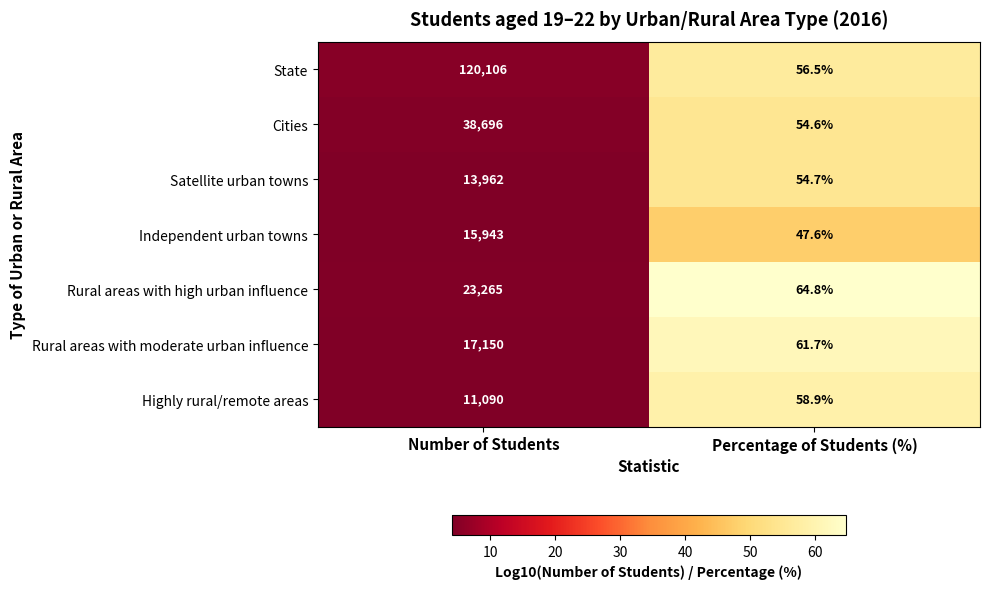

Where is Independent urban towns nearest to the value 7995?

Percentage of Students (%)